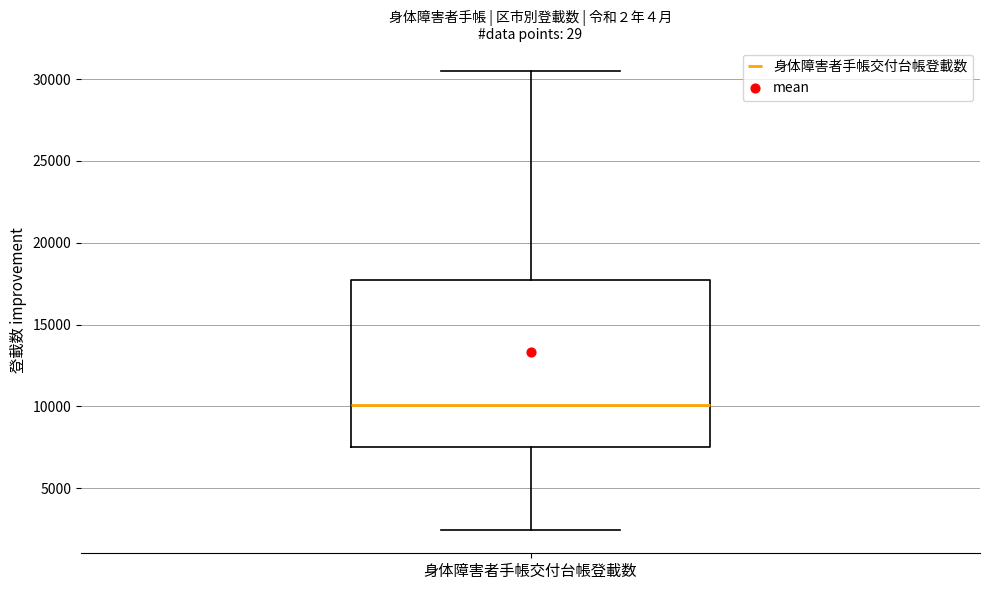

Where does the median line of the box for 身体障害者手帳交付台帳登載数 sit on the y-axis? The values are not printed on the chart, so give them approximately, as read against the axis.

10000